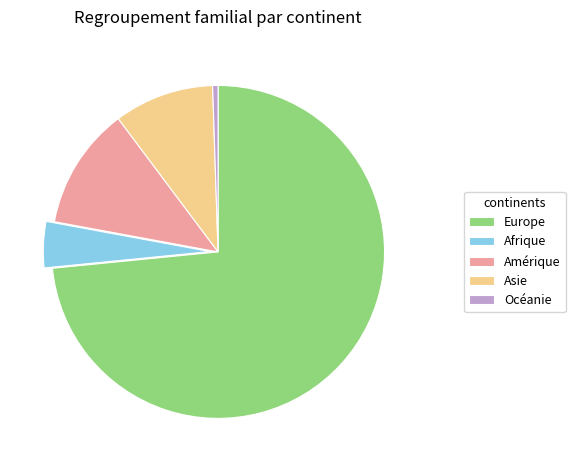

What is the smallest slice in the pie chart?

Océanie